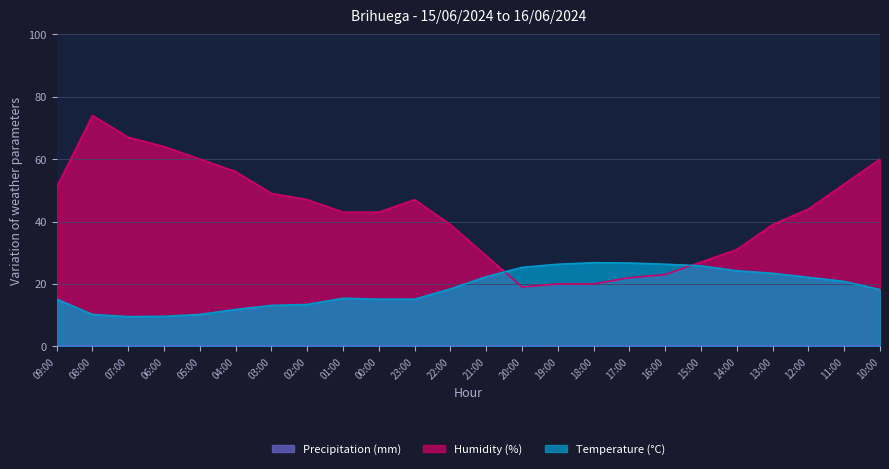

Read the Humidity (%) value at 20:00.

19.0